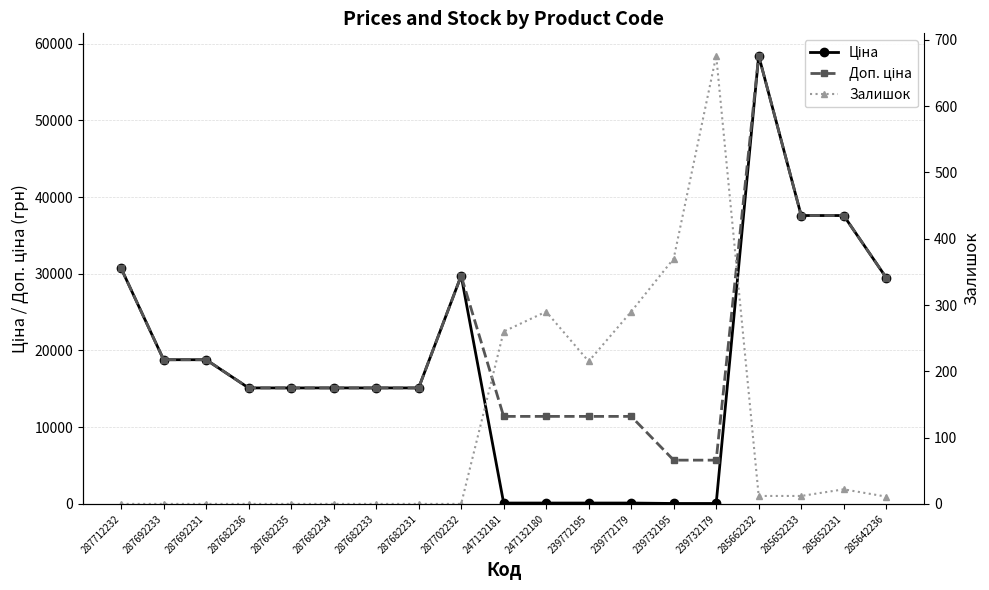

What is the value of the Залишок point at the 10th from the left?

260.0